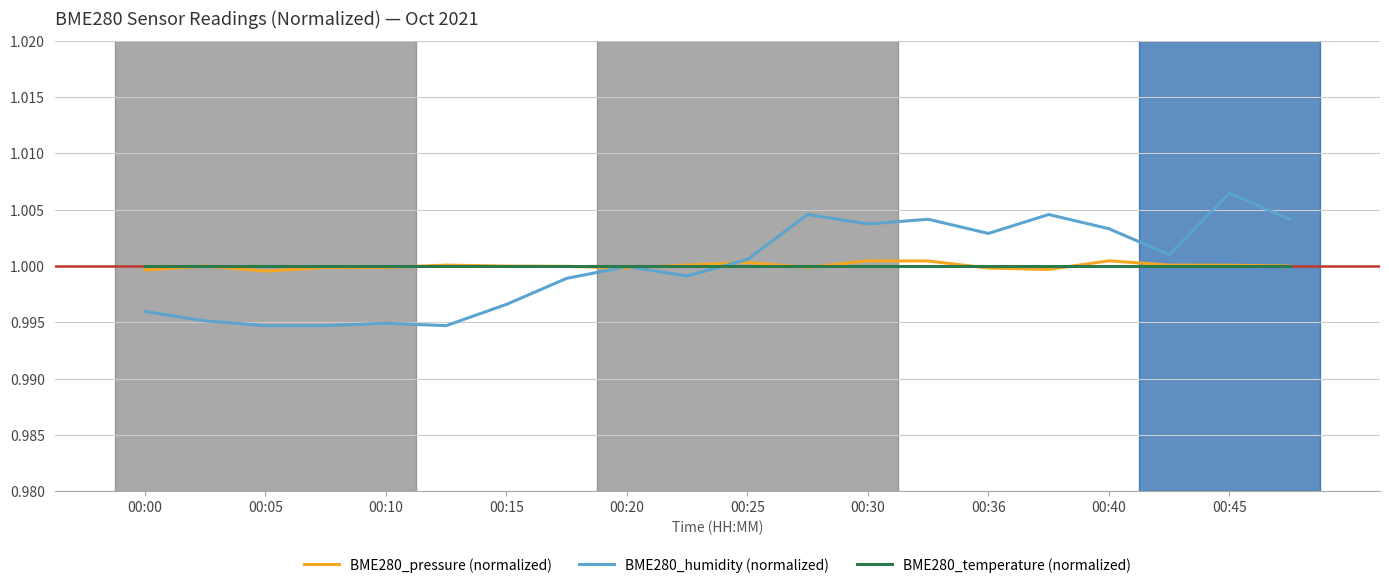

Which series has the widest spread of values?

BME280_humidity (normalized)